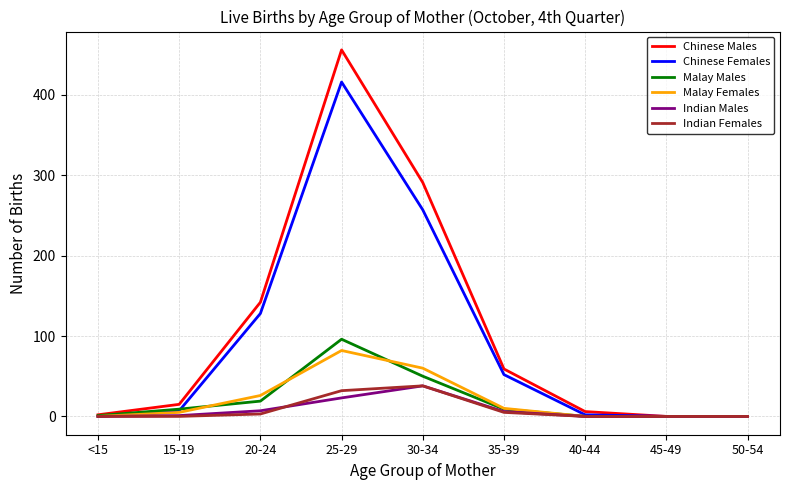

Is it true that Indian Females equals 0 at 15-19?

True